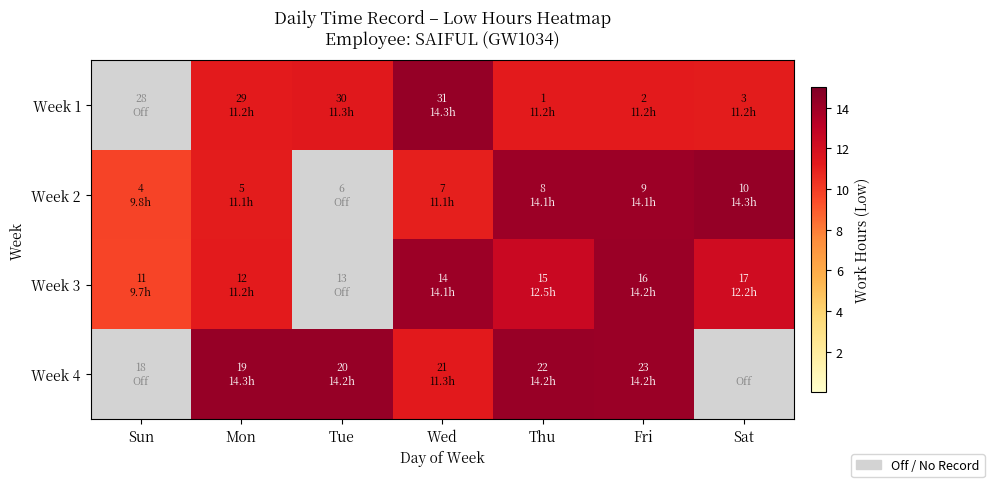

What is the difference between the highest and lowest values at Tue?

14.2